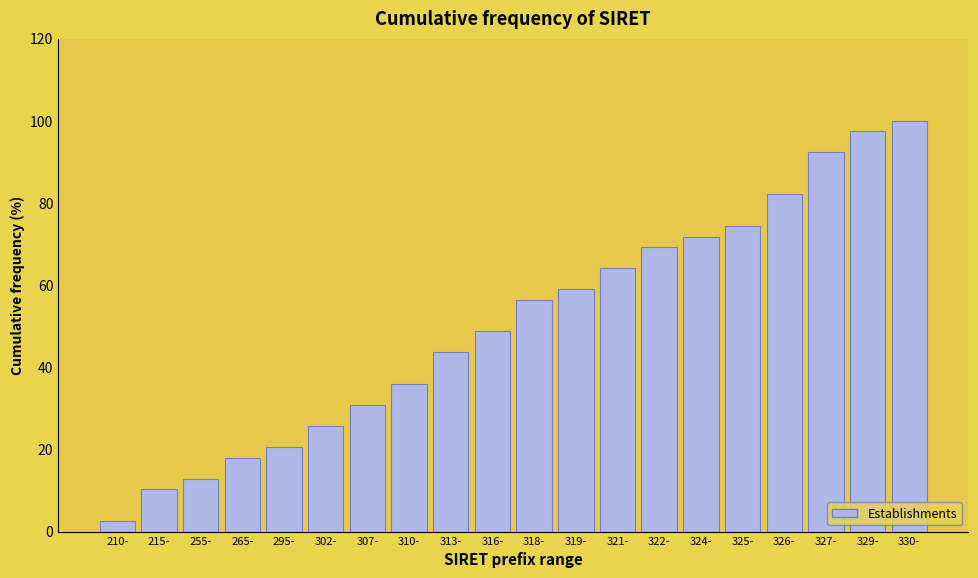

Reading left to right, transcribe all the data shown in this chart.

210-=2.6	215-=10.3	255-=12.8	265-=17.9	295-=20.5	302-=25.6	307-=30.8	310-=35.9	313-=43.6	316-=48.7	318-=56.4	319-=59.0	321-=64.1	322-=69.2	324-=71.8	325-=74.4	326-=82.1	327-=92.3	329-=97.4	330-=100.0